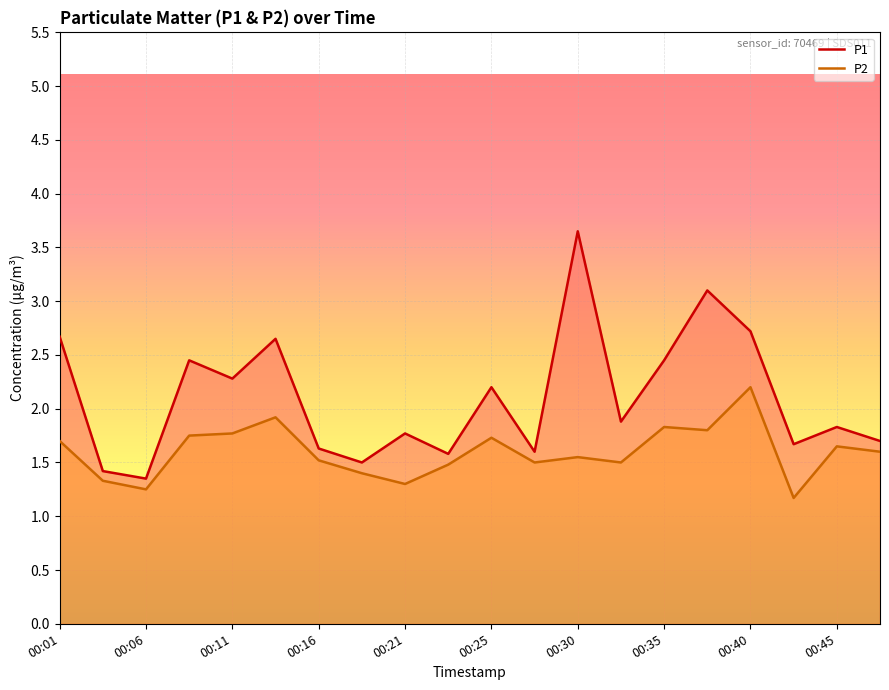

Which series has the widest spread of values?

P1